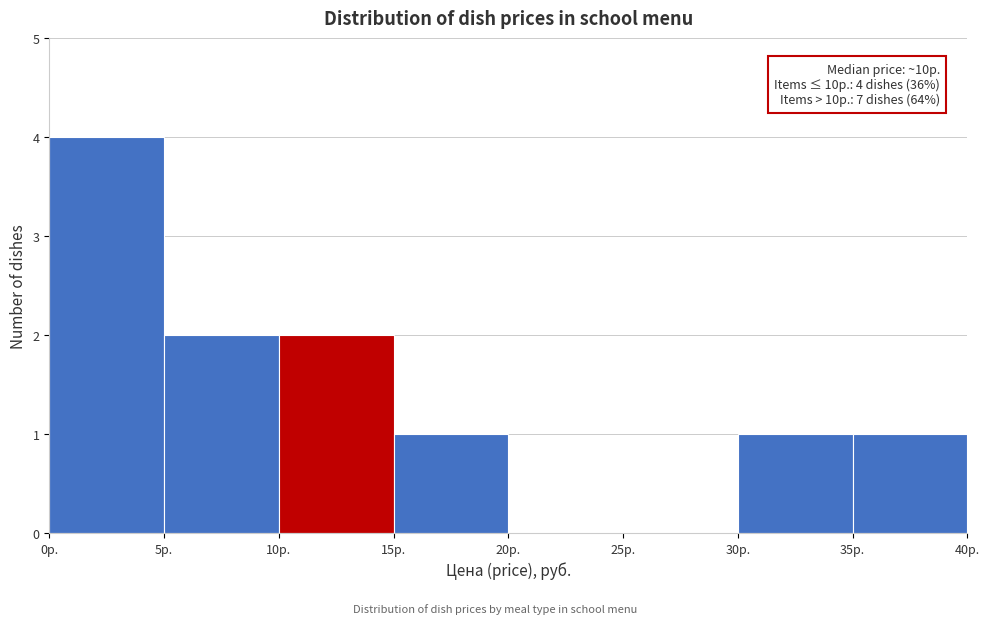

Over which range of the x-axis is the bar tallest?

0 to 5